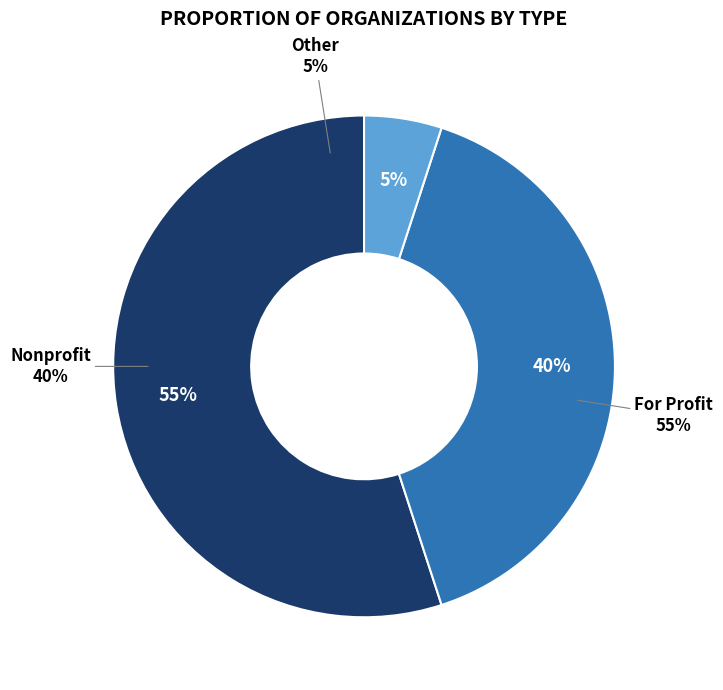

Which slice is the largest?

For Profit